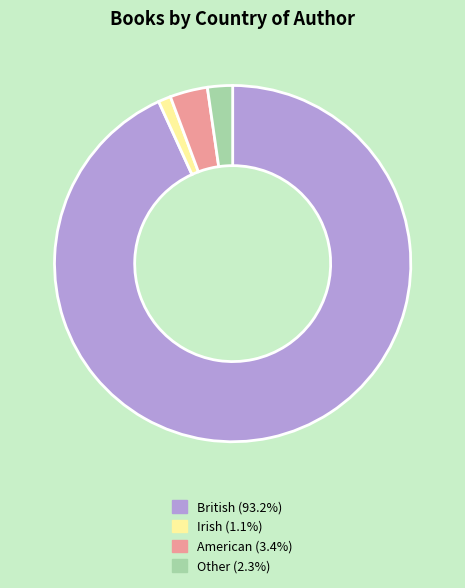

Combined, do American and British account for over 50%?

Yes